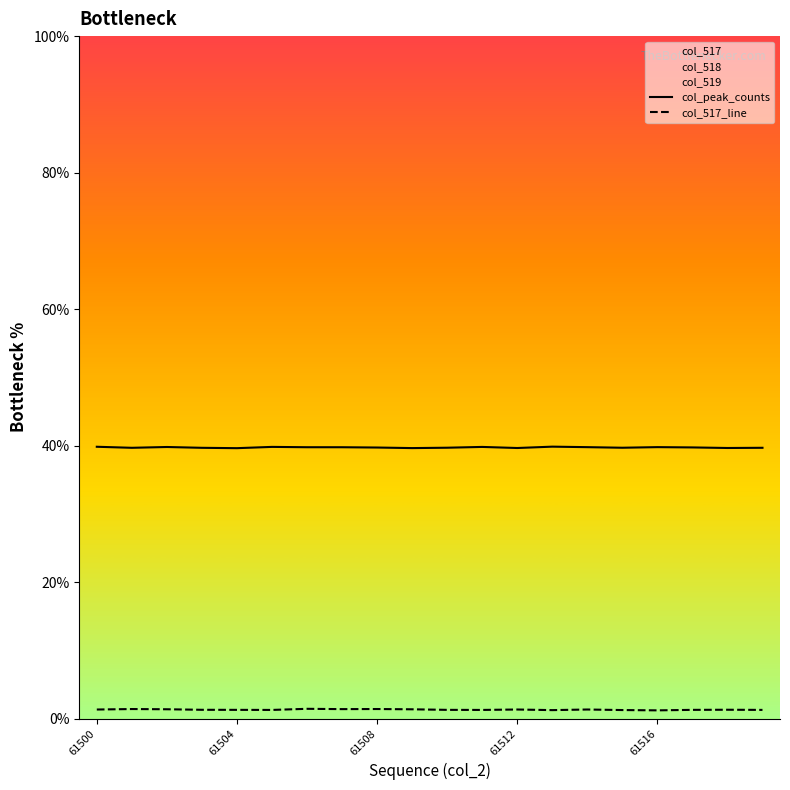

What is the maximum value for col_peak_counts?

39.8